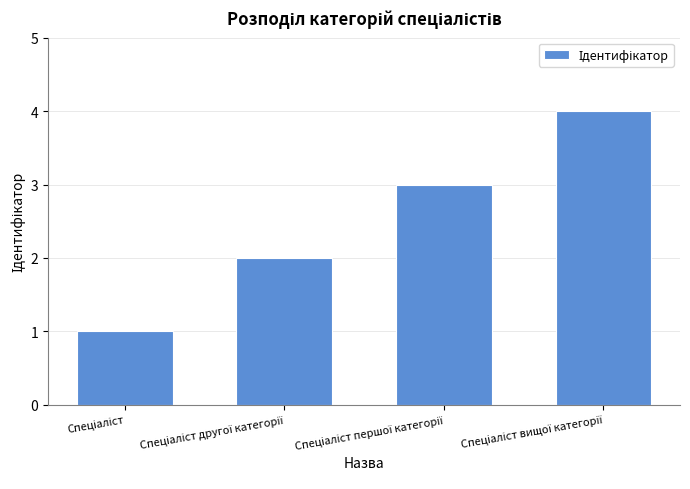

What is the difference between the maximum and minimum values?

3